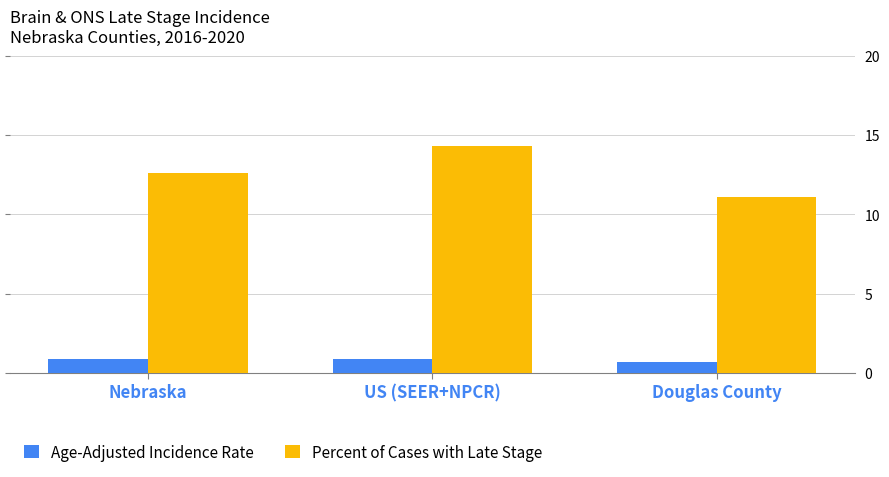

What is the sum of the Age-Adjusted Incidence Rate values at US (SEER+NPCR) and Douglas County?

1.6